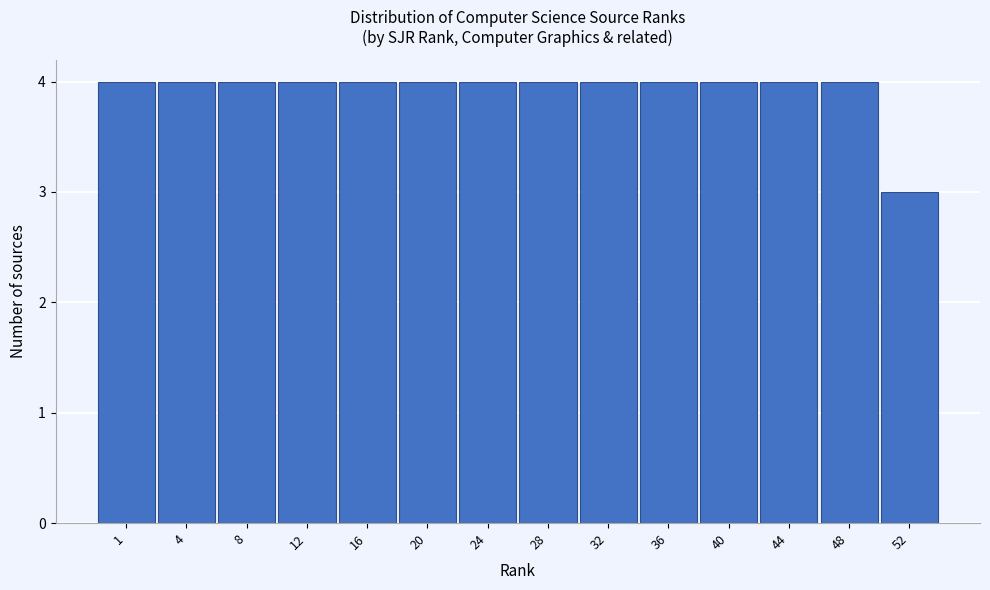

Reading right to left, transcribe all the data shown in this chart.

52=3	48=4	44=4	40=4	36=4	32=4	28=4	24=4	20=4	16=4	12=4	8=4	4=4	1=4